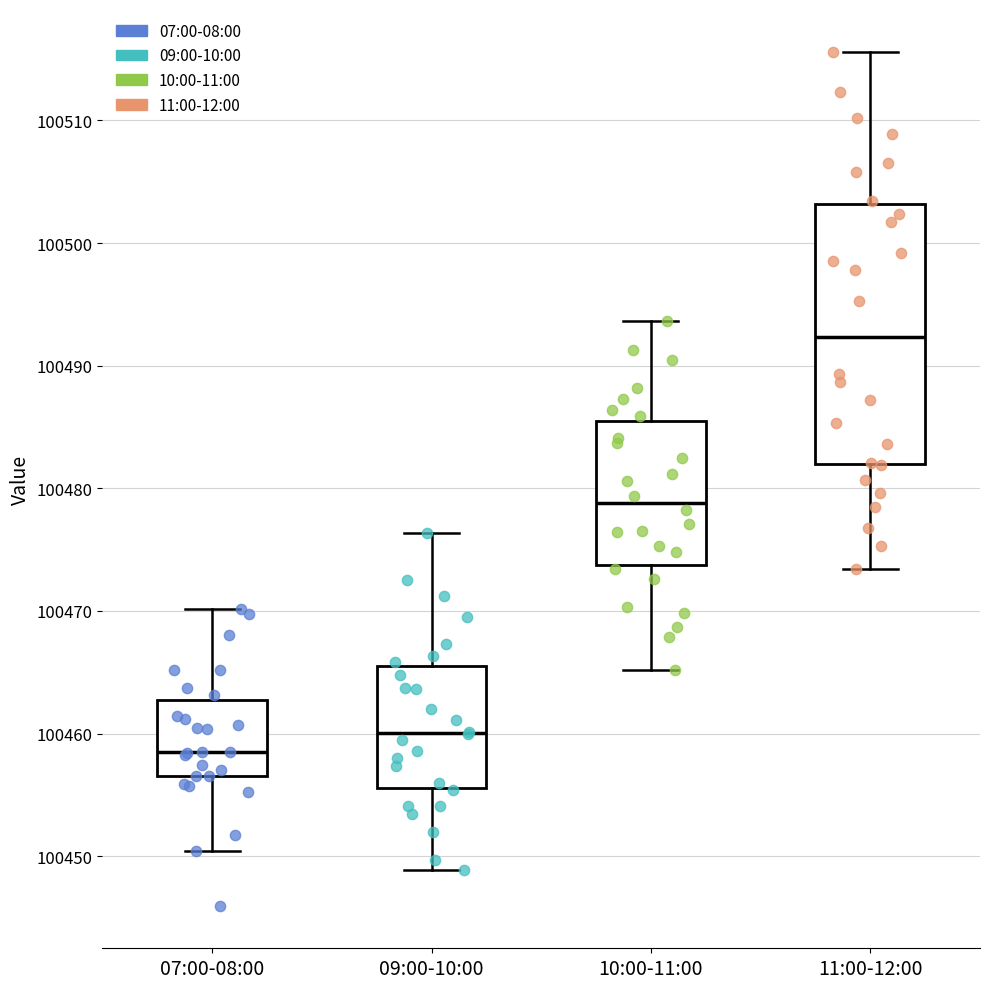

Comparing the boxes themselves (not the whiskers), which one is the tallest?

11:00-12:00